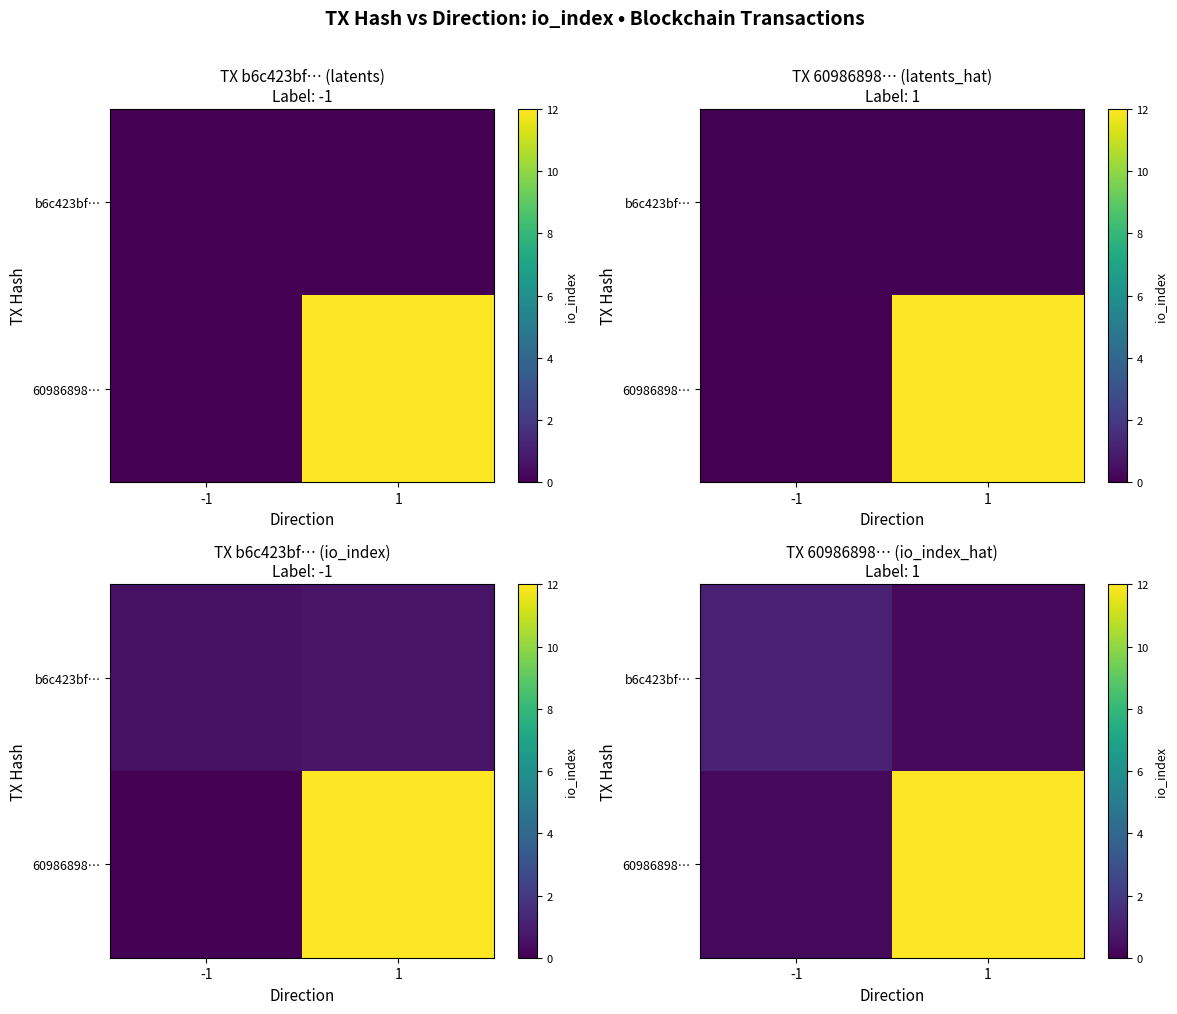

How many data points in 60986898… are less than 12?

1